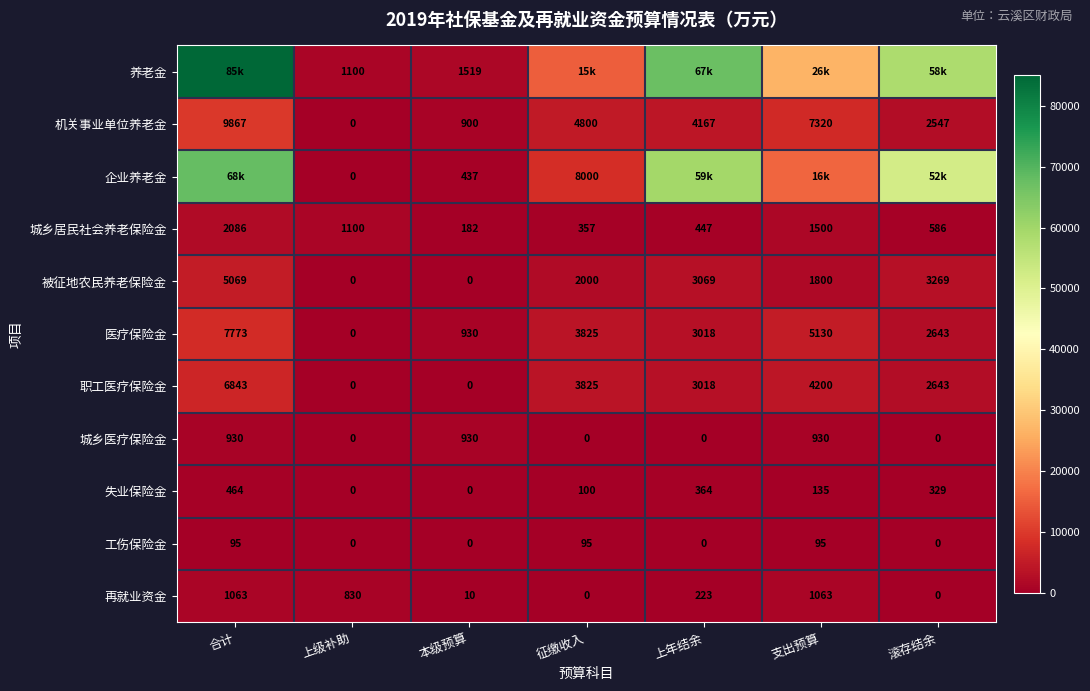

Count the number of categories in the chart.

7